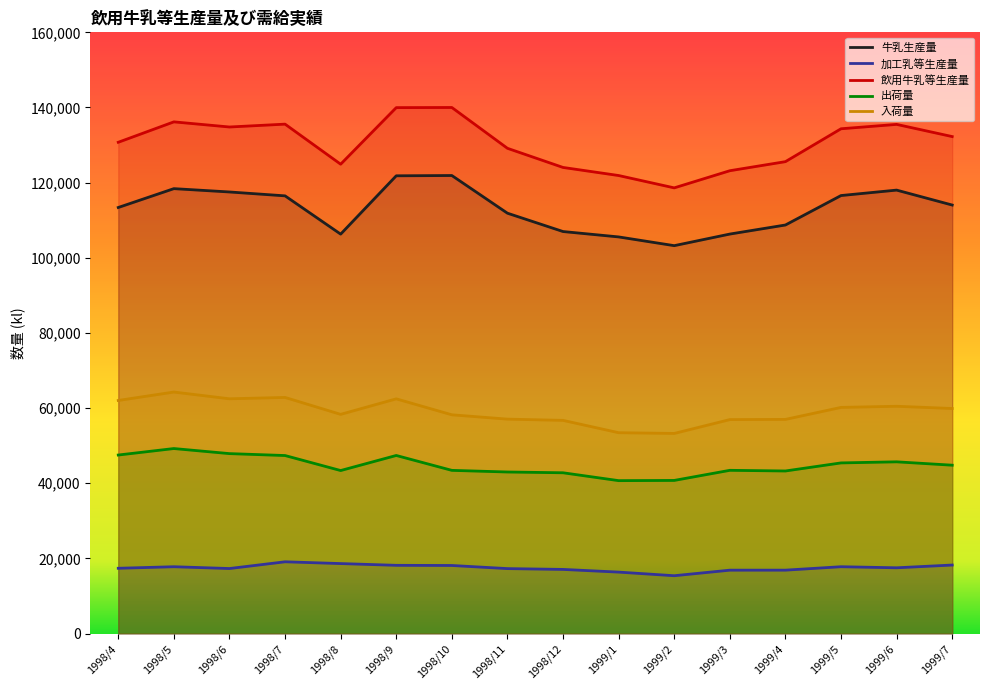

What is the average value of the 牛乳生産量 series?

112940